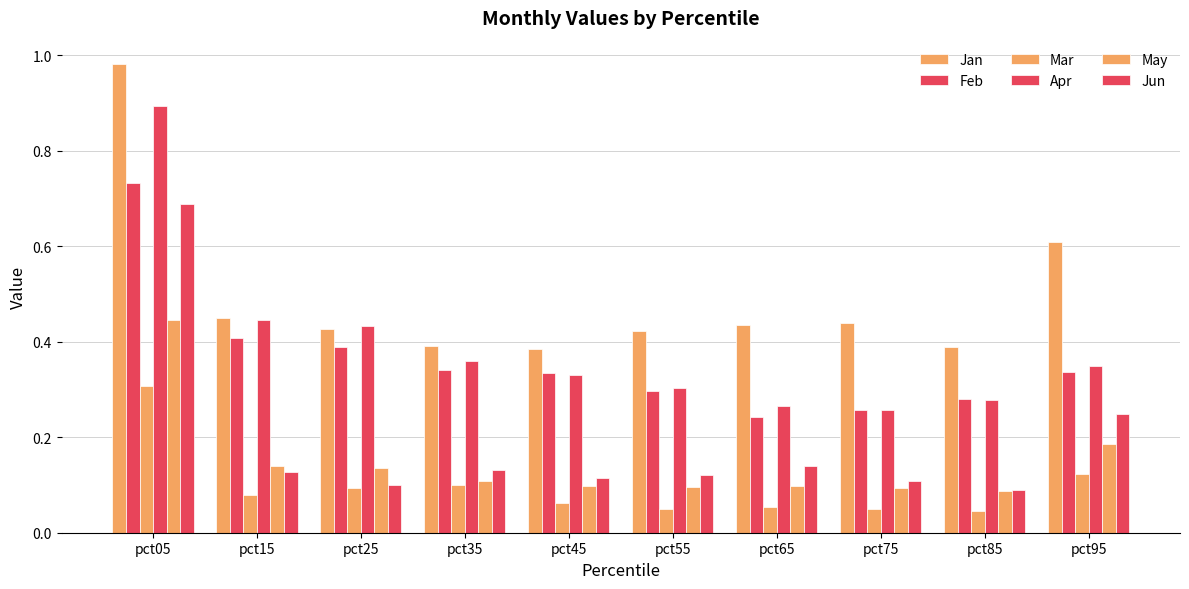

The value of Feb at pct95 is 0.2. True or false?

False